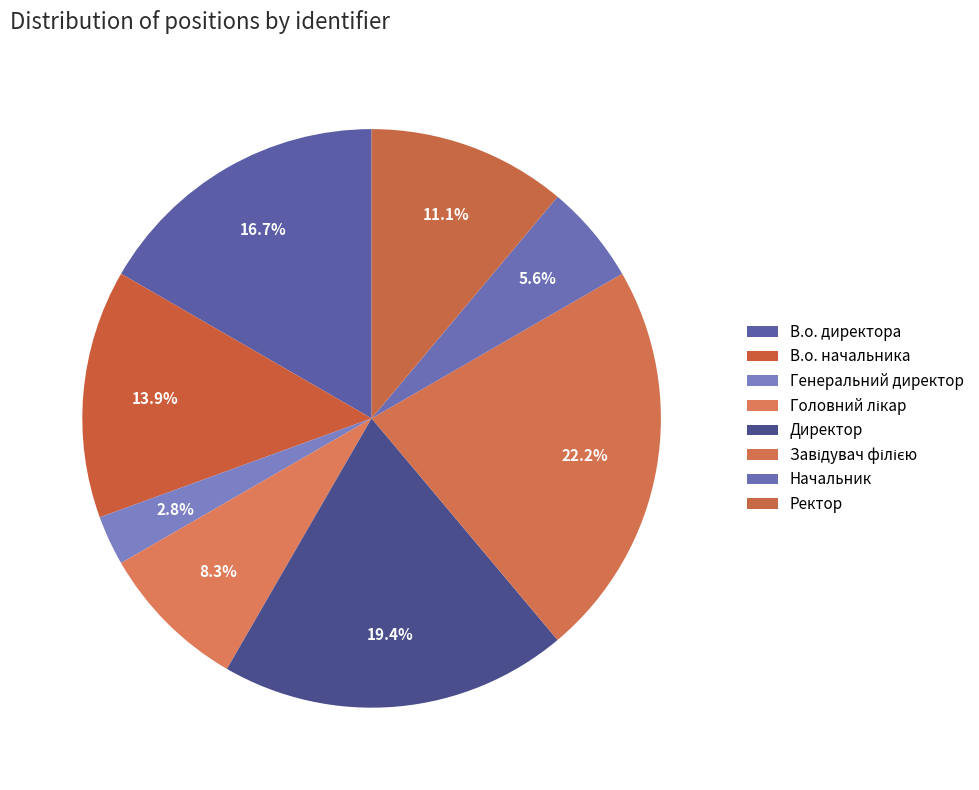

To the nearest percent, what portion does Генеральний директор represent?

3%